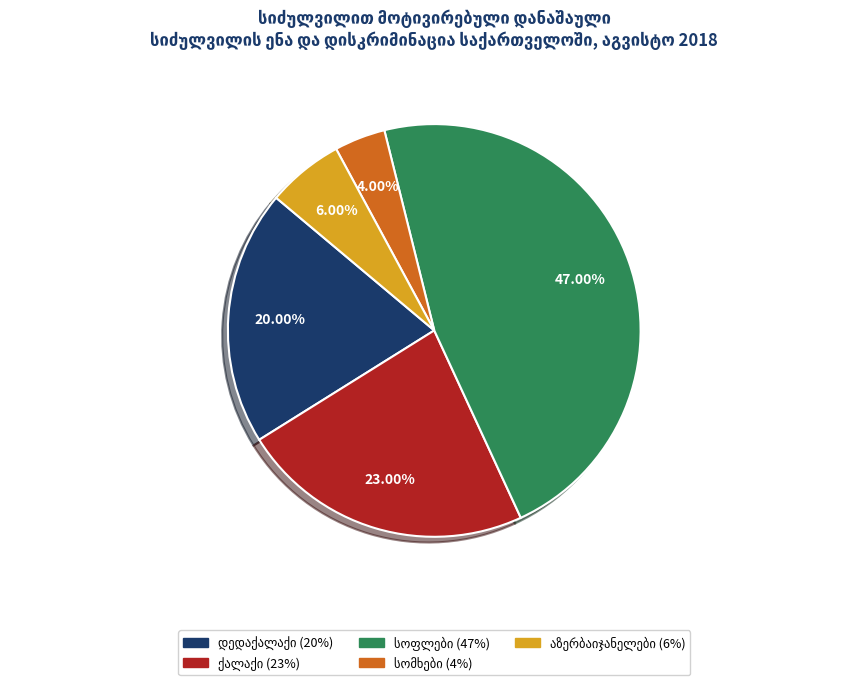

Is there a majority slice in this chart?

No